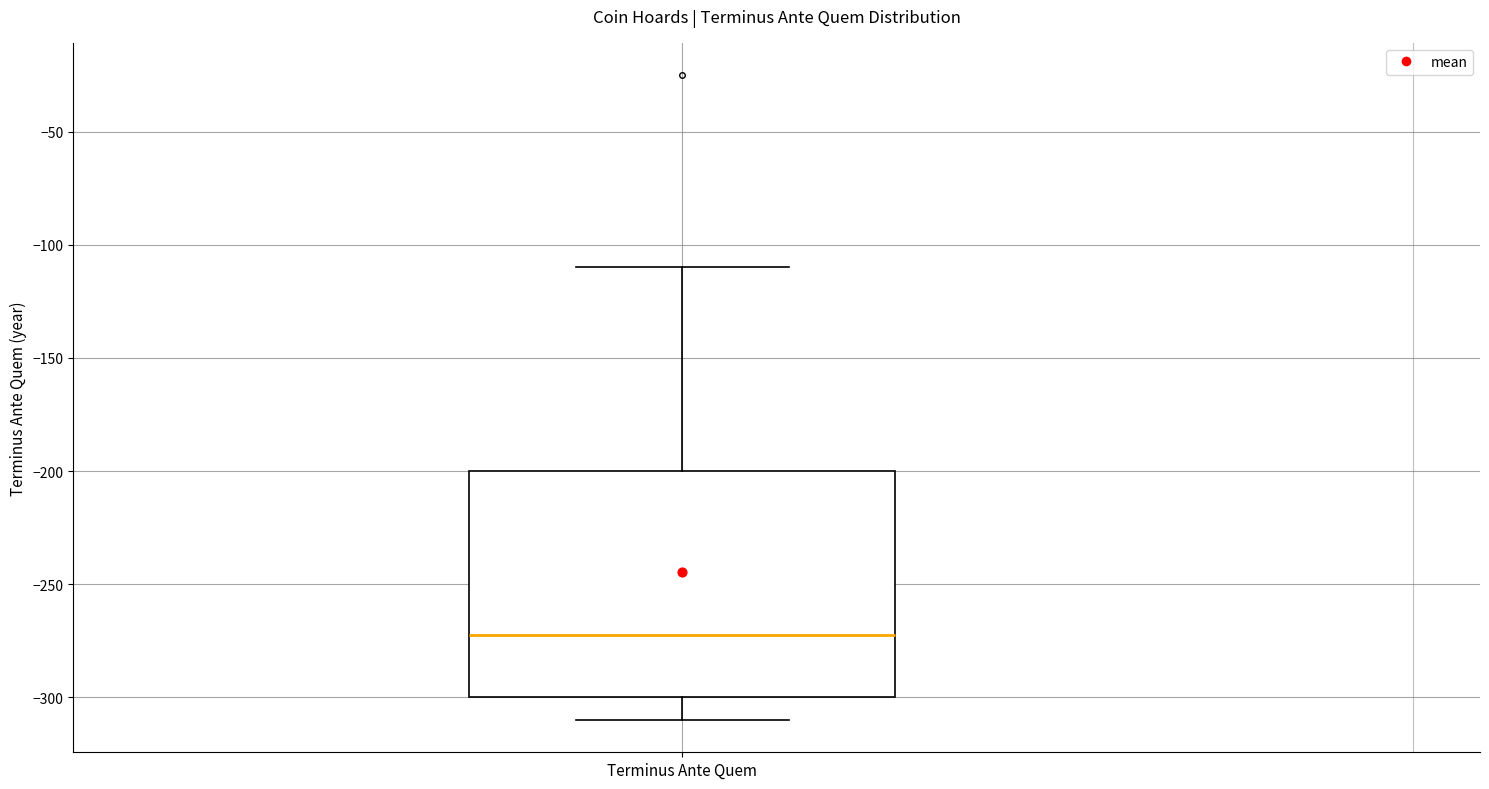

Read this box plot against the y-axis: the position of the median line, the range covered by the box, and the ends of both whiskers. The values are not printed on the chart, so give them approximately, as read against the axis.

median -270, box -300 to -200, whiskers -310 to -110